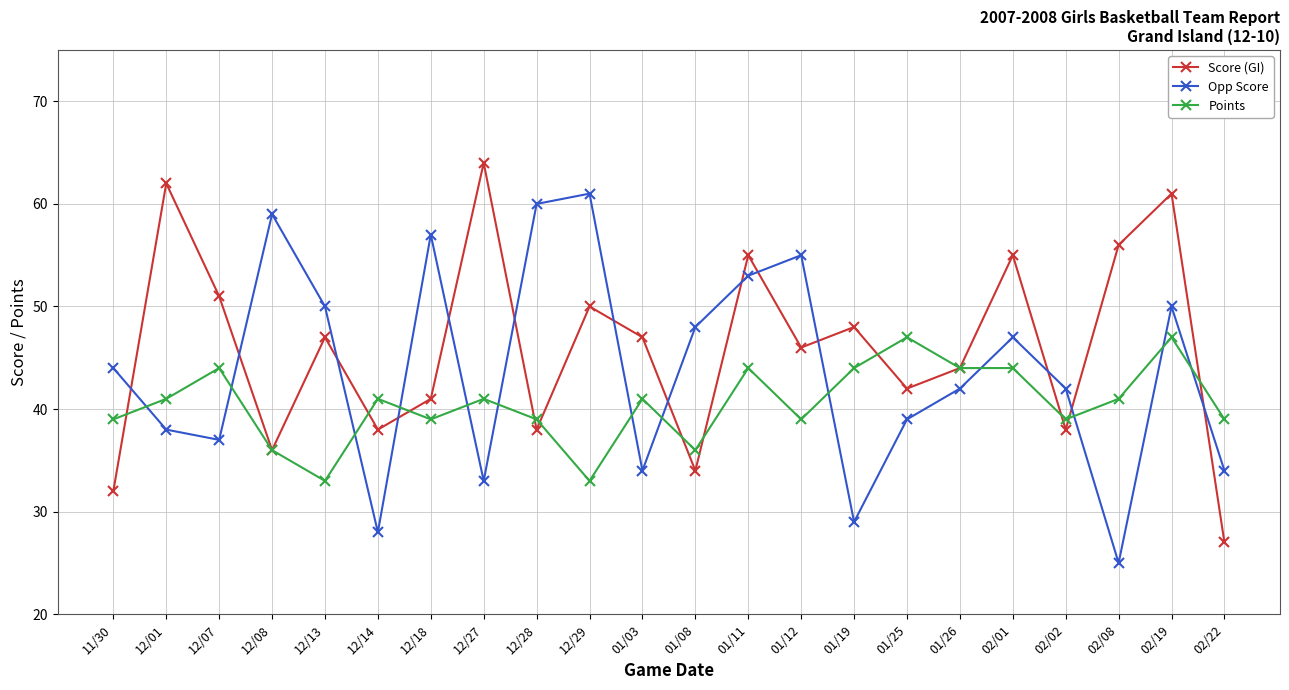

What is the difference between the second highest and minimum values in the Points series?

14